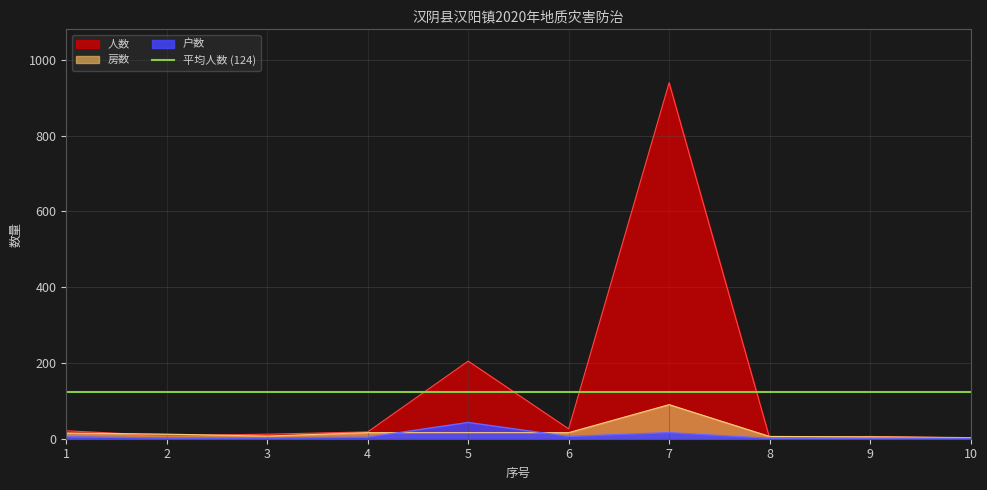

Does the chart display data point markers on the line(s)?

No